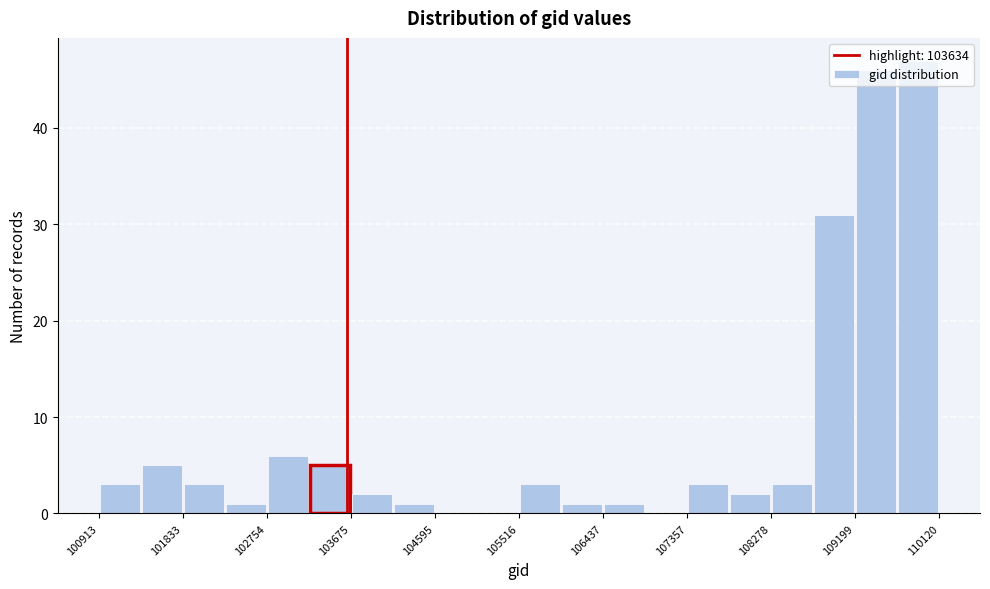

What is the height of the bar covering 103700 to 104100 on the x-axis? Neither the bar edges nor the heights are printed on the chart, so give them approximately, as read against the axes.

2